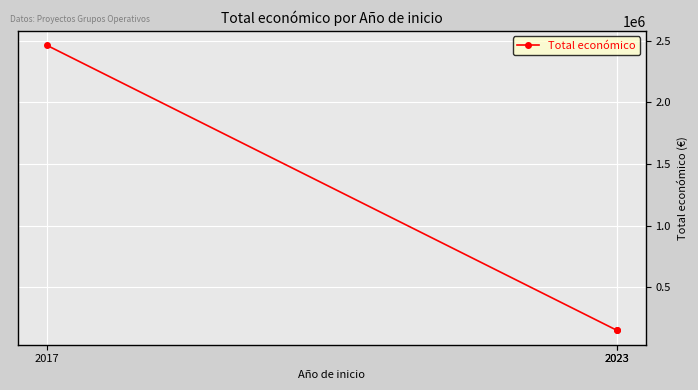

What is the change in value from 2017 to 2023?

-2314572